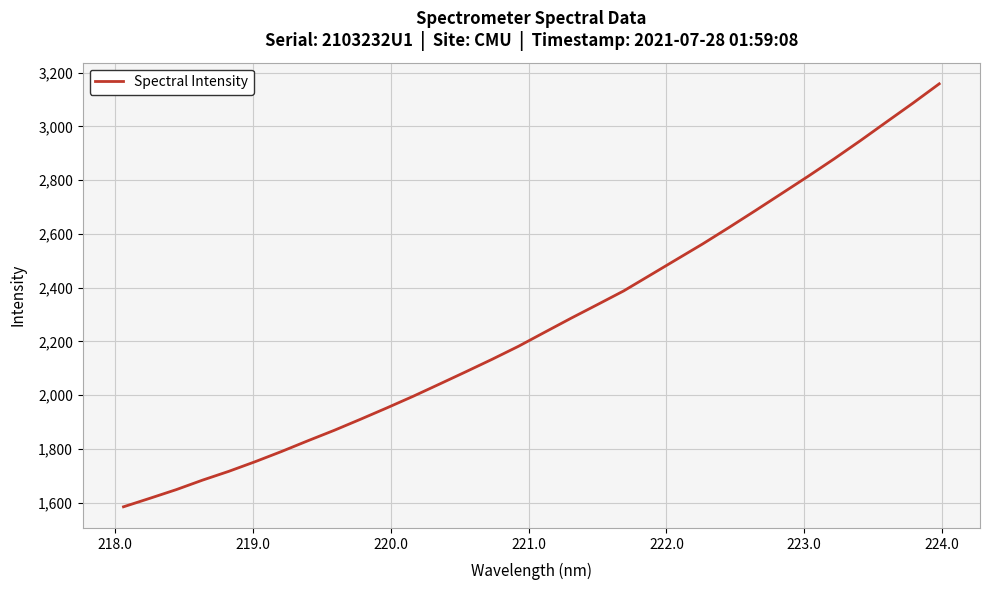

What is the greatest value displayed?

3158.5